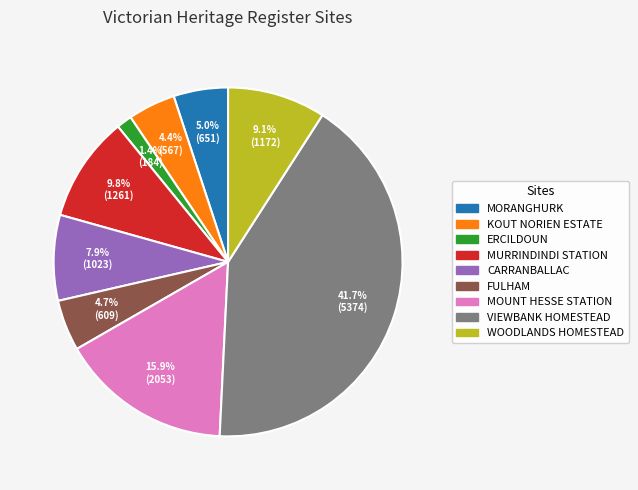

Which slice is the smallest?

ERCILDOUN